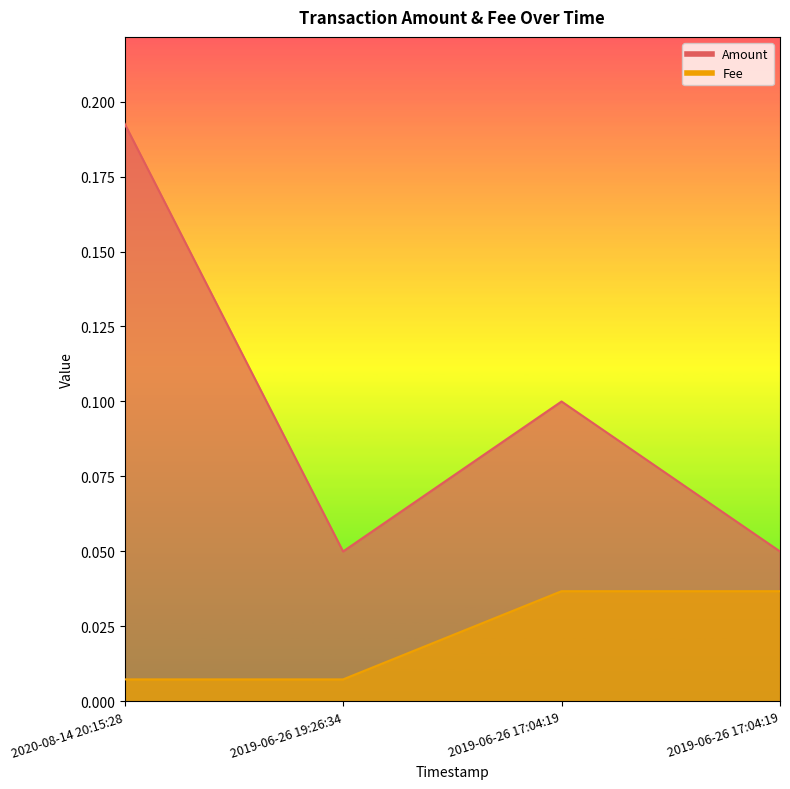

At how many categories does at least one series exceed 0?

4